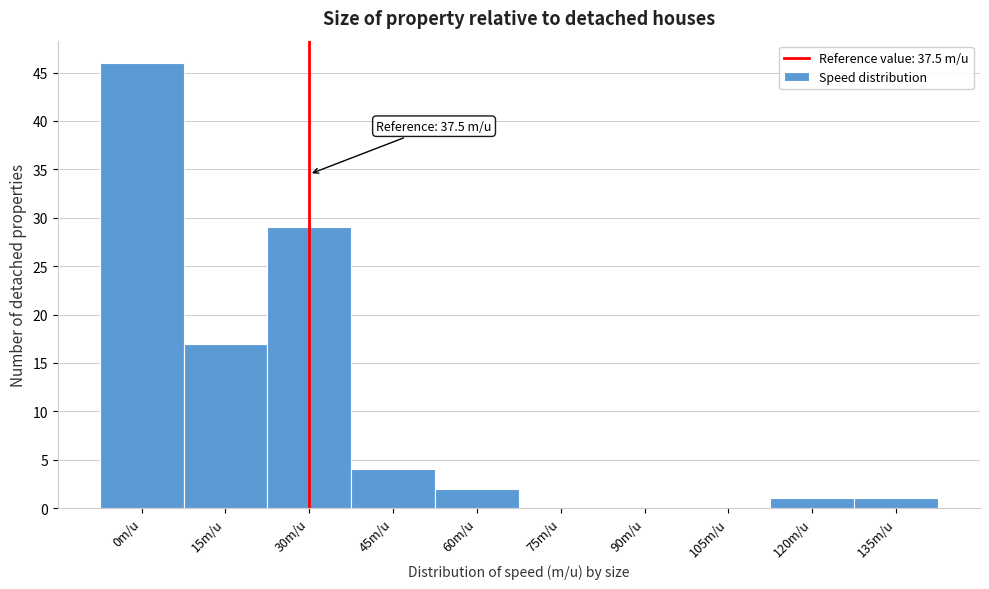

Reading left to right, list all the values displayed in this chart.

0m/u=46	15m/u=17	30m/u=29	45m/u=4	60m/u=2	75m/u=0	90m/u=0	105m/u=0	120m/u=1	135m/u=1